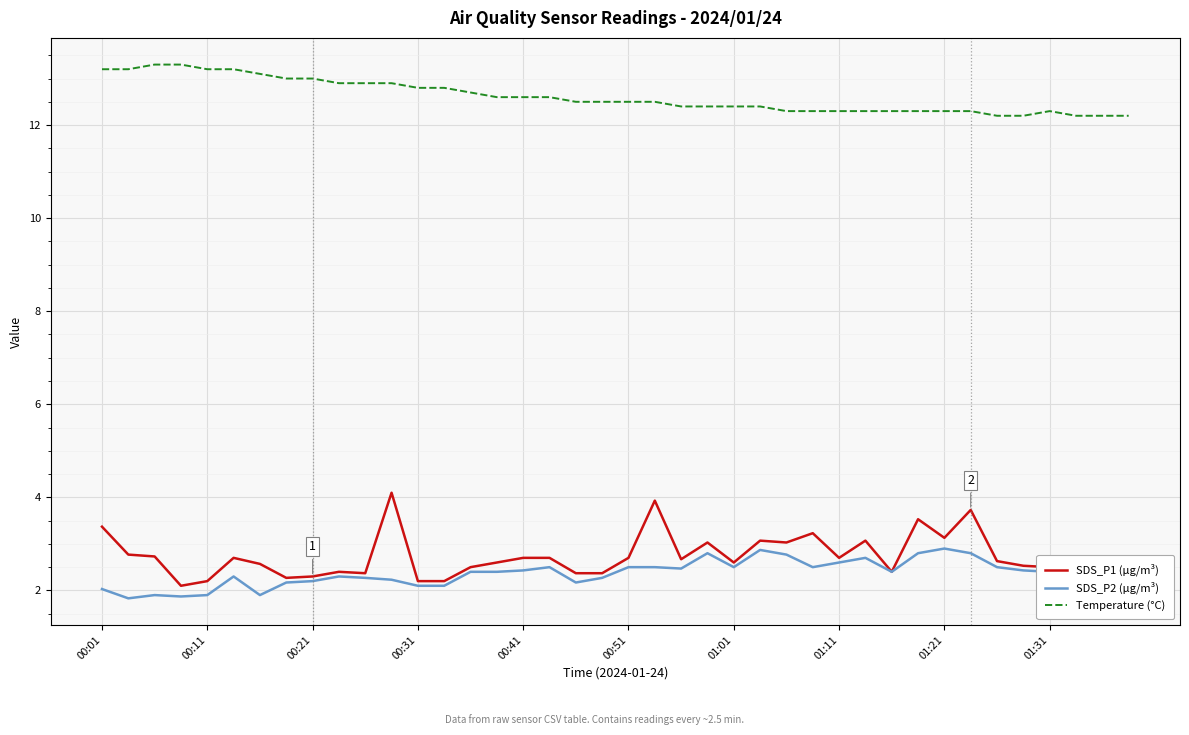

What is the lowest value of the SDS_P2 (µg/m³) series?

1.8